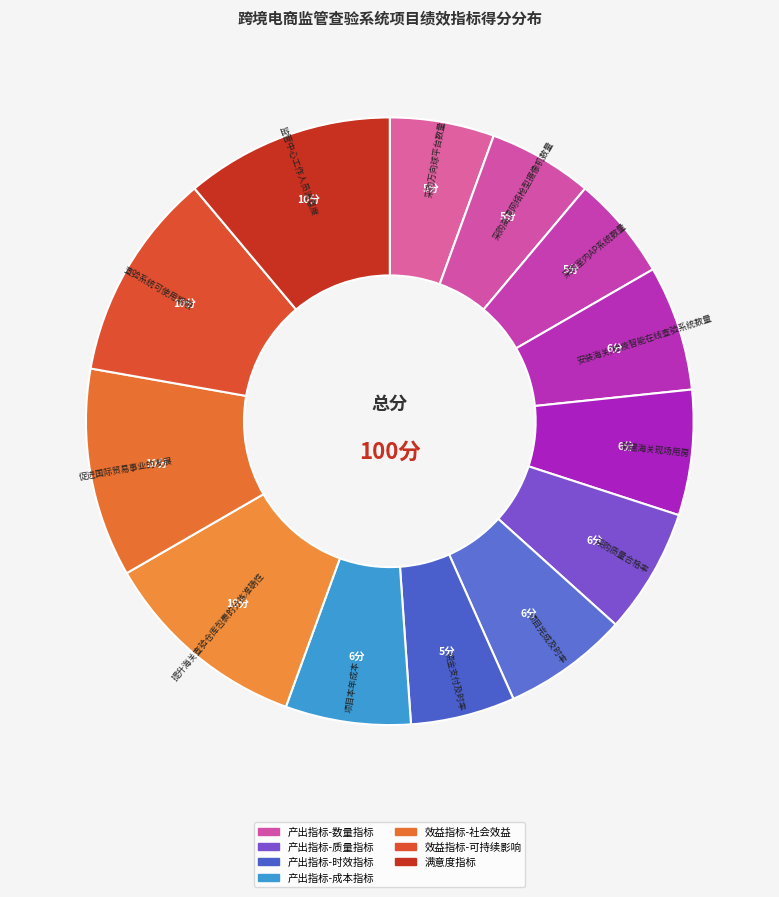

Combined, do 促进国际贸易事业的发展 and 安装海关/检疫智能在线查验系统数量 account for over 50%?

No